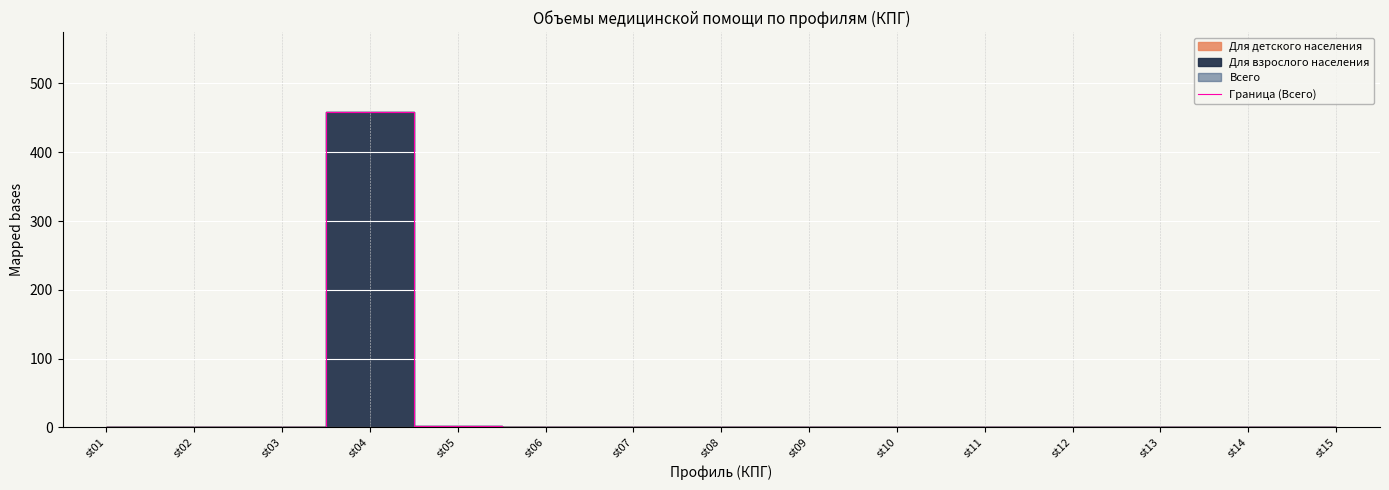

Reading left to right, what are all the values shown in this chart?

0	1	0	459	2	0	0	0	0	0	0	0	0	0	0